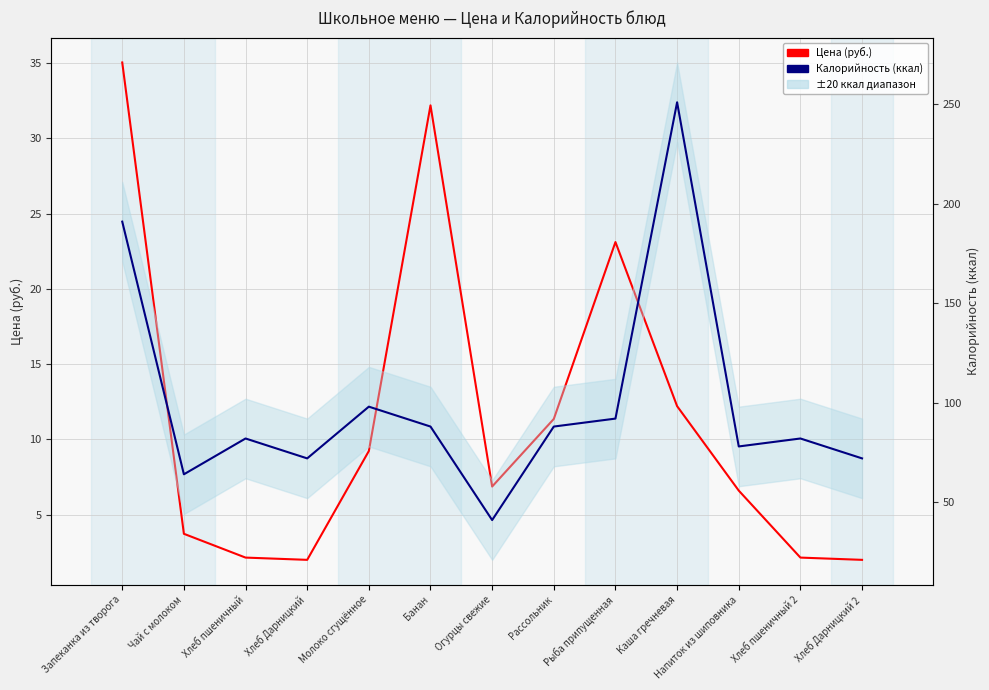

What is the label of the 5th point from the right?

Рыба припущенная